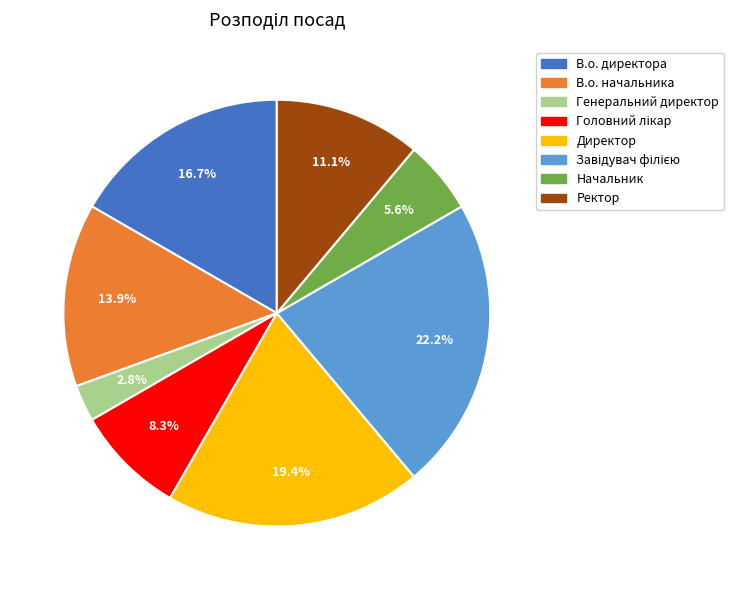

What is the smallest slice in the pie chart?

Генеральний директор